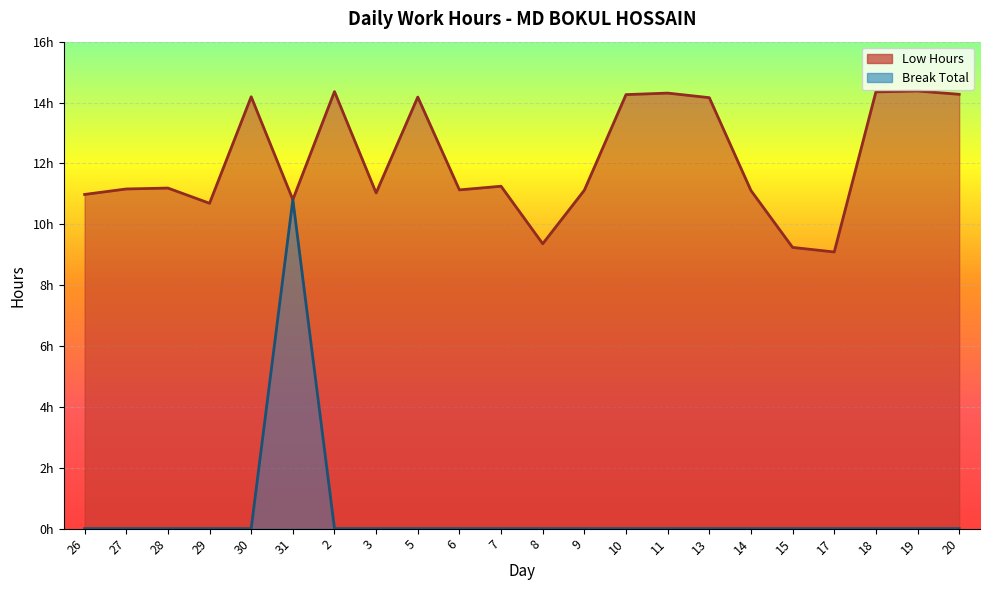

Reading right to left, what are all the values shown in this chart?

Low Hours: 20=14.3	19=14.4	18=14.3	17=9.1	15=9.2	14=11.1	13=14.2	11=14.3	10=14.3	9=11.1	8=9.4	7=11.2	6=11.1	5=14.2	3=11.0	2=14.4	31=10.8	30=14.2	29=10.7	28=11.2	27=11.2	26=11.0
Break Total: 20=0.0	19=0.0	18=0.0	17=0.0	15=0.0	14=0.0	13=0.0	11=0.0	10=0.0	9=0.0	8=0.0	7=0.0	6=0.0	5=0.0	3=0.0	2=0.0	31=10.8	30=0.0	29=0.0	28=0.0	27=0.0	26=0.0